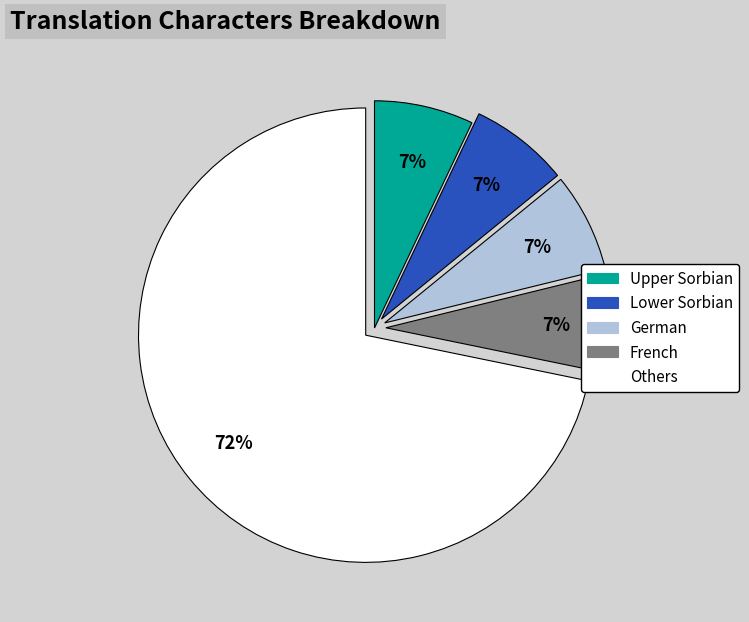

To the nearest percent, what is the difference between the largest and smallest slice percentages?

65%